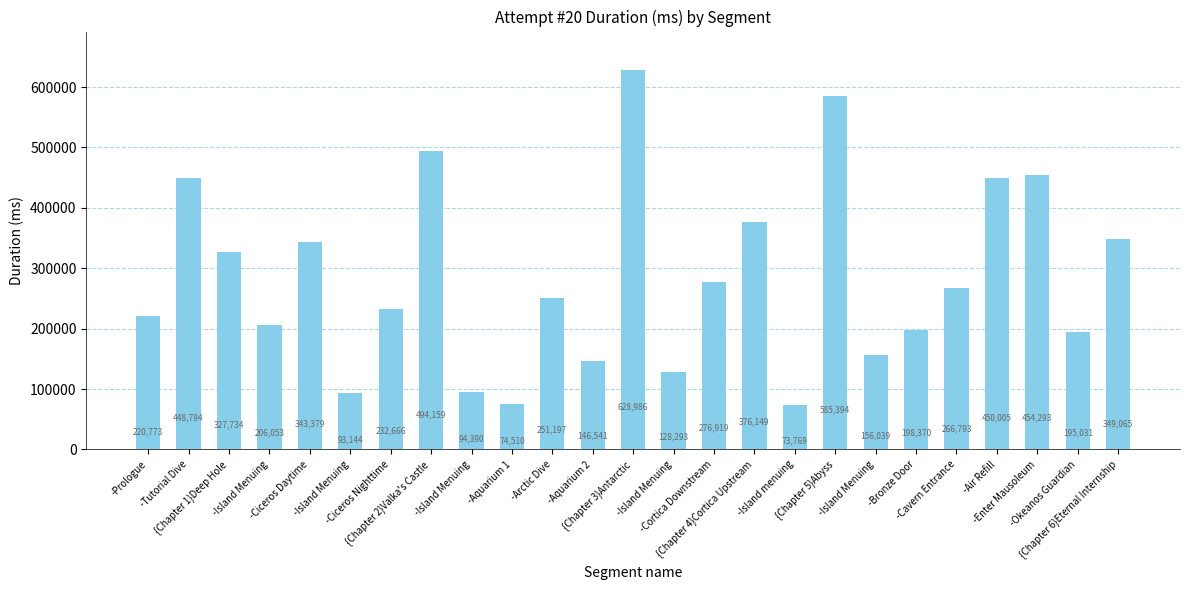

What is the value of the 5th bar from the left?

343379